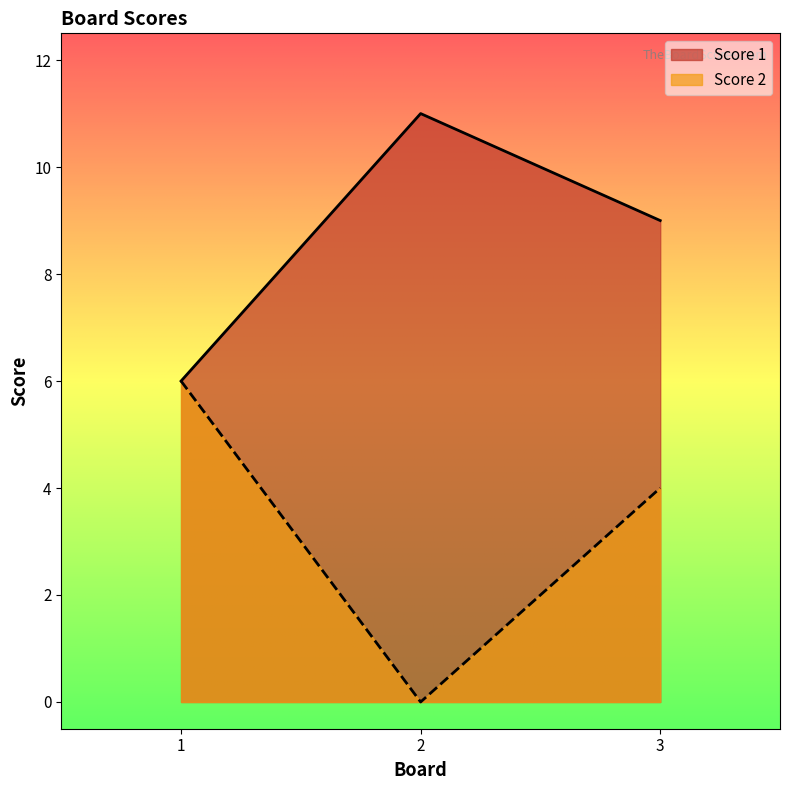

What is the value of the Score 1 point at the 3rd from the left?

9